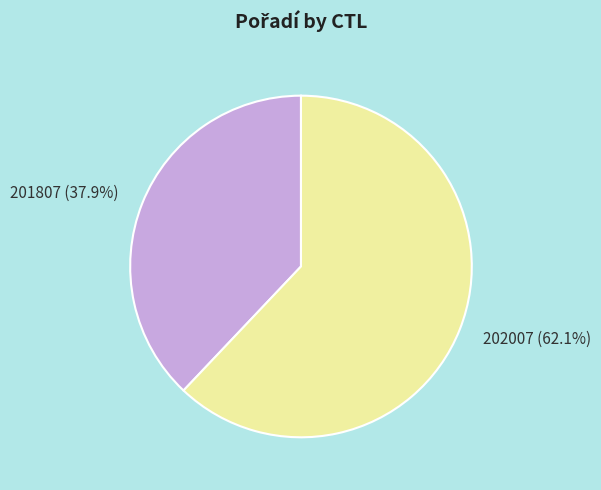

To the nearest percent, what portion does 201807 represent?

38%